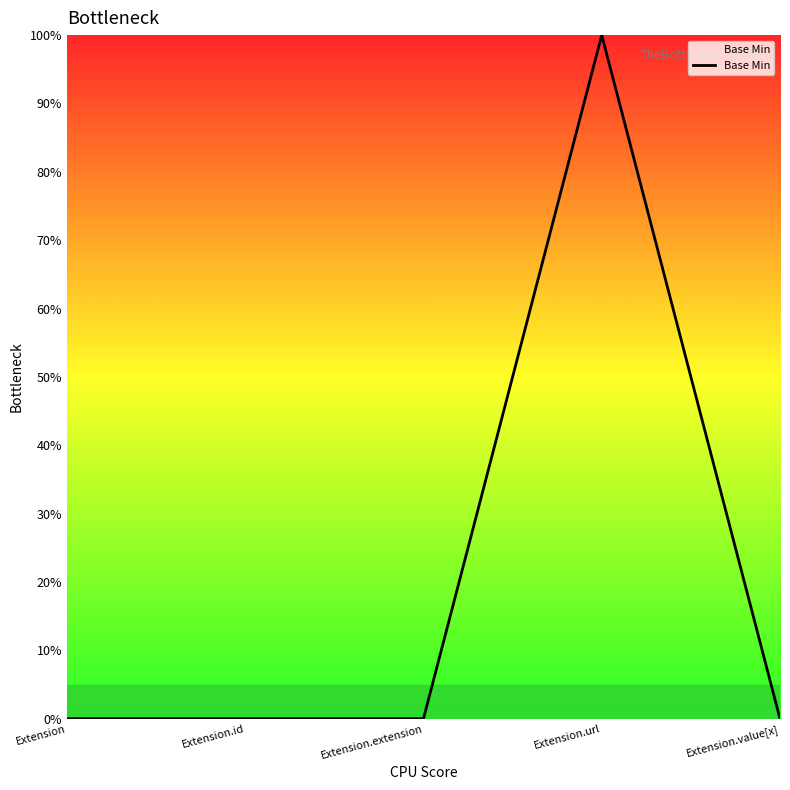

At which category does the chart reach its peak across all series?

Extension.url